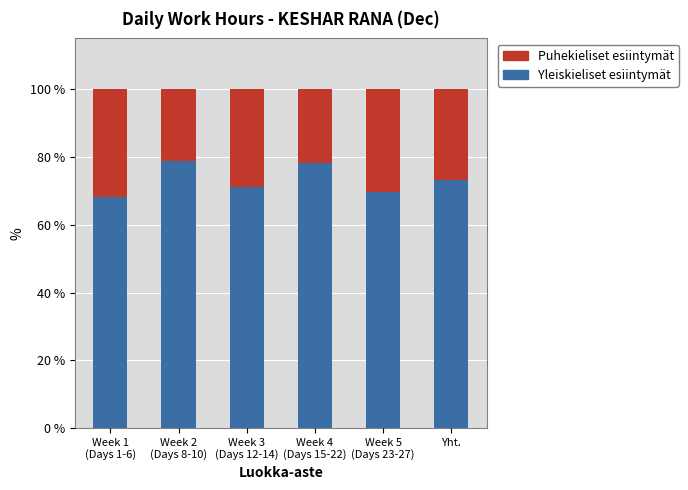

What is the average value of the Yleiskieliset esiintymät series?

73.2